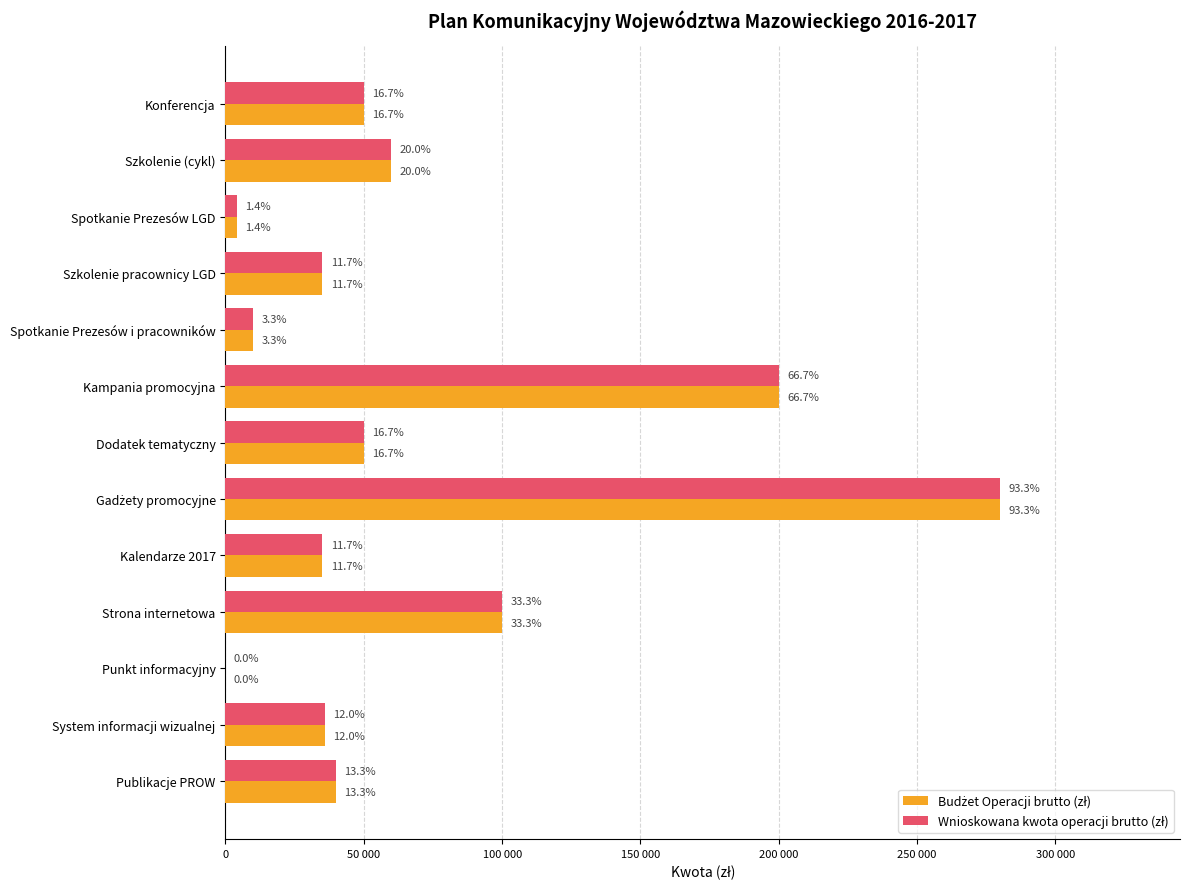

How many values in Budżet Operacji brutto (zł) are above zero?

12